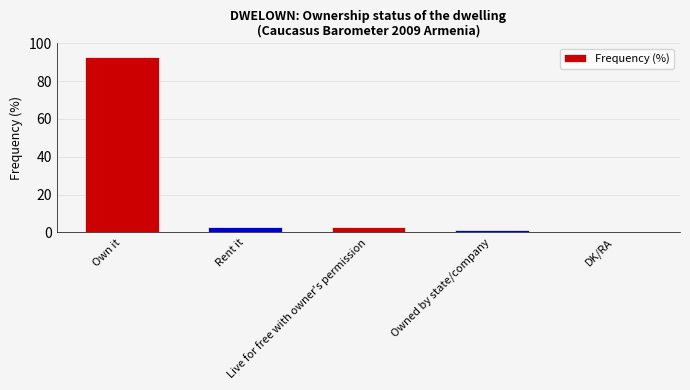

The chart shows a value of 3 at Live for free with owner's permission. True or false?

True